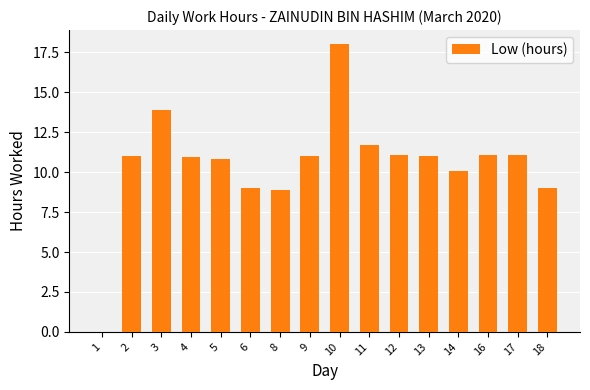

What is the sum of all values?

168.5